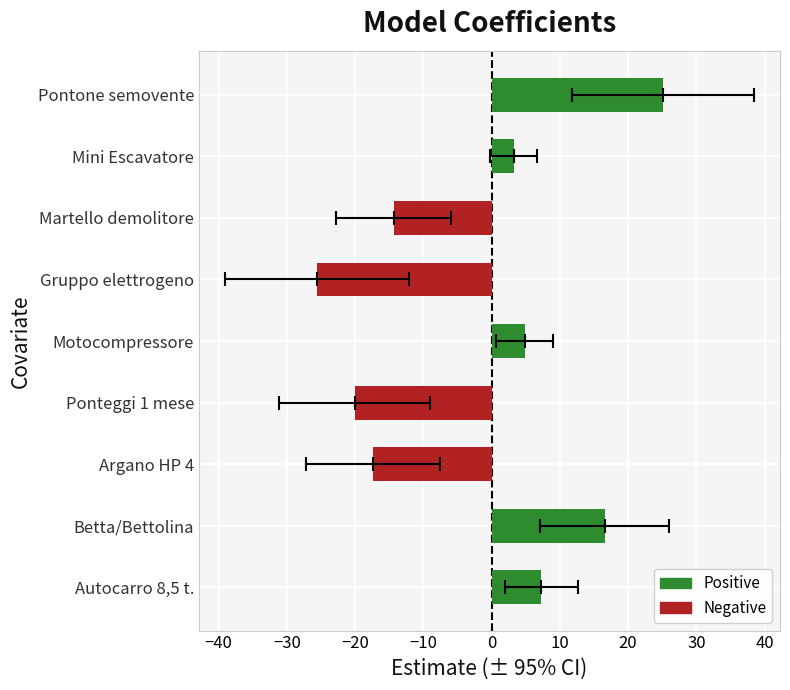

What is the sum of the values at Ponteggi 1 mese and Mini Escavatore?

-16.9